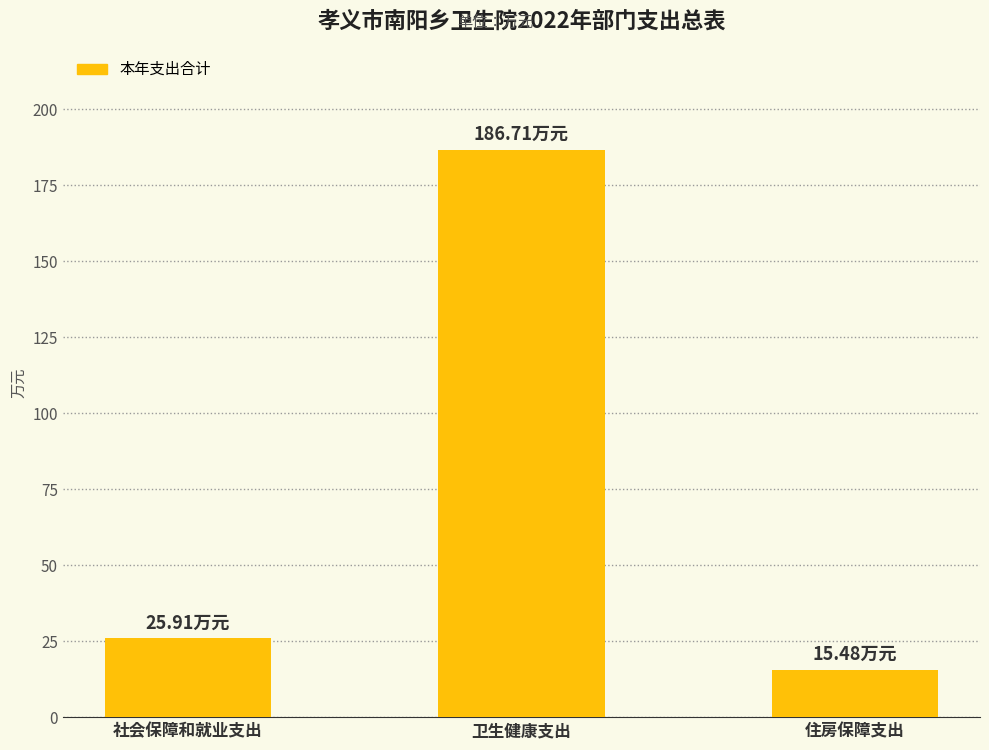

What is the value of the 2nd bar from the left?

186.7